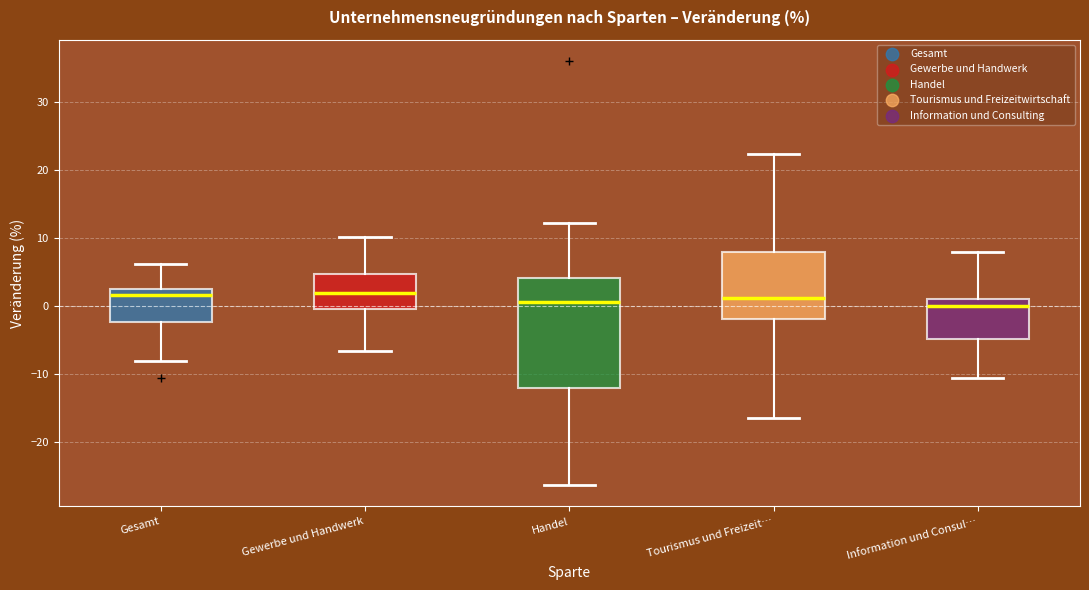

Reading left to right, transcribe this box plot: for each box, give where its median line is, the range the box spans, and where its two whiskers end, as read against the y-axis. The values are not printed on the chart, so give them approximately, as read against the axis.

Gesamt: median 2, box -2 to 3, whiskers -8 to 6
Gewerbe und Handwerk: median 2, box 0 to 5, whiskers -6 to 10
Handel: median 1, box -12 to 4, whiskers -26 to 12
Tourismus und Freizeit…: median 1, box -2 to 8, whiskers -16 to 22
Information und Consul…: median 0, box -5 to 1, whiskers -11 to 8